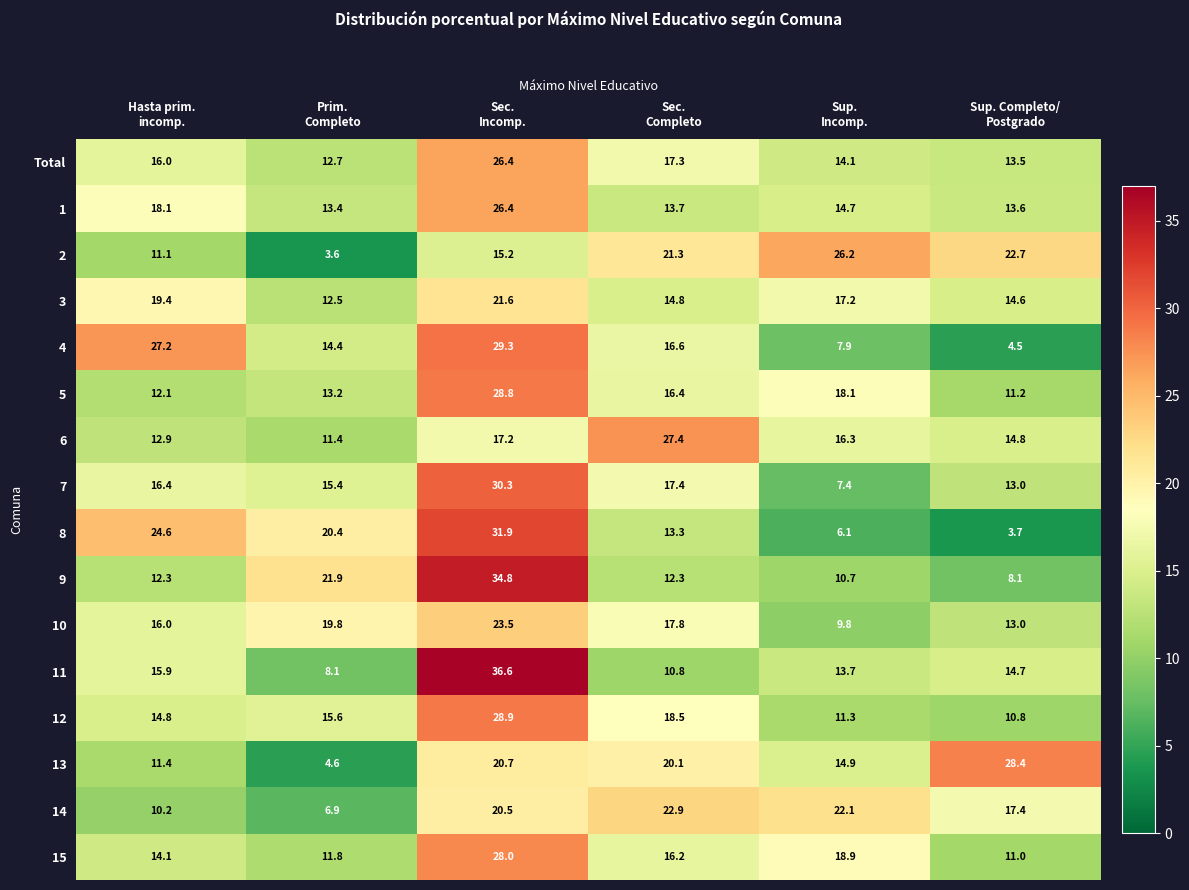

What is the difference between the second highest and second lowest values in the 10 series?

6.8